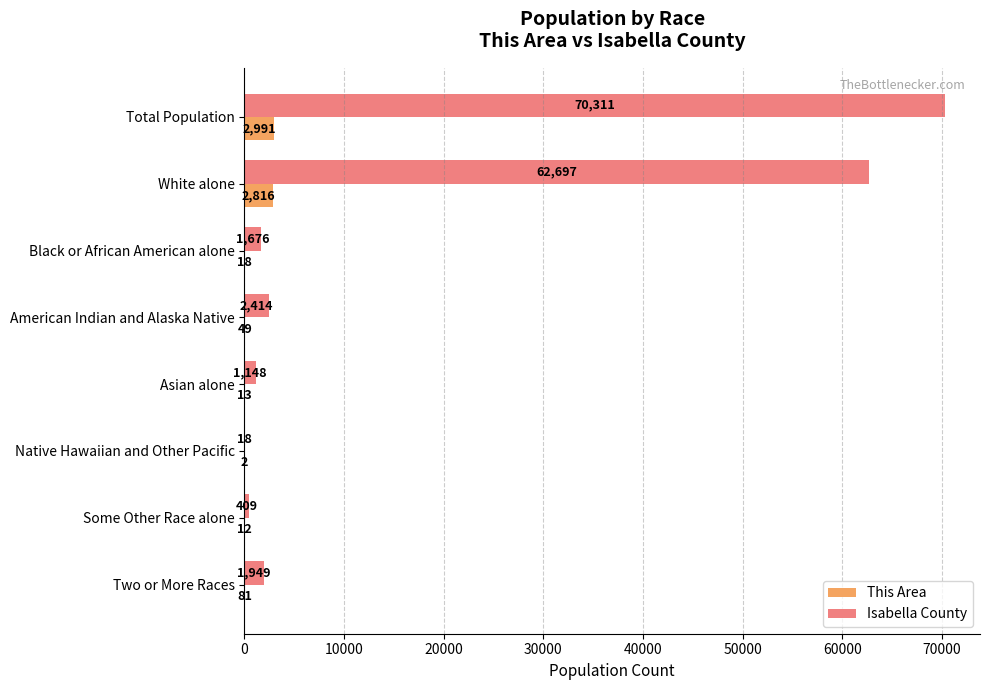

What are all the series names shown in the legend?

This Area, Isabella County